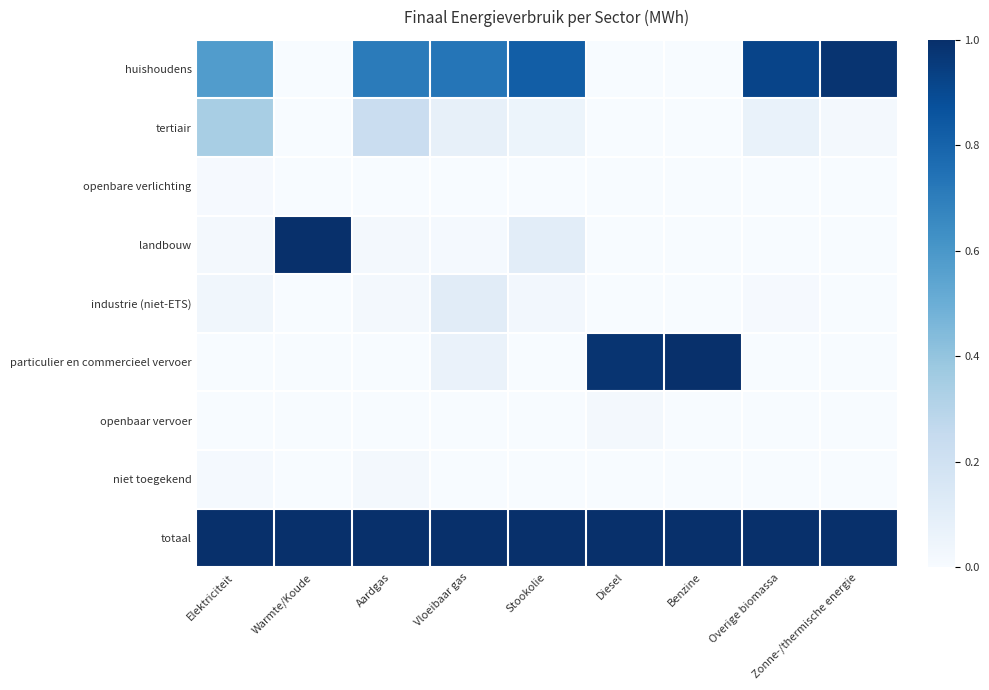

At how many categories does at least one series exceed 0?

9